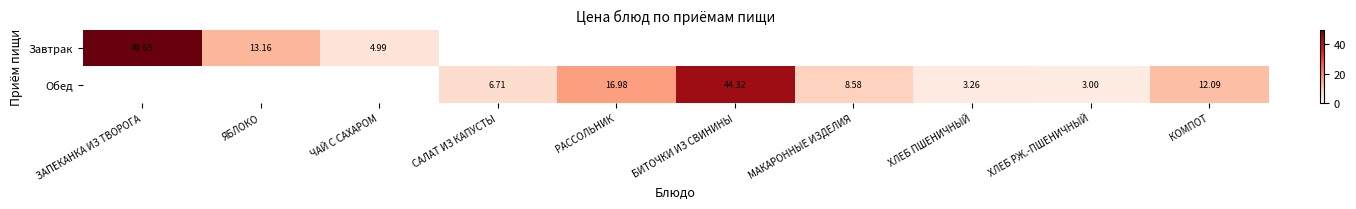

At which label is Завтрак closest to 27?

ЯБЛОКО